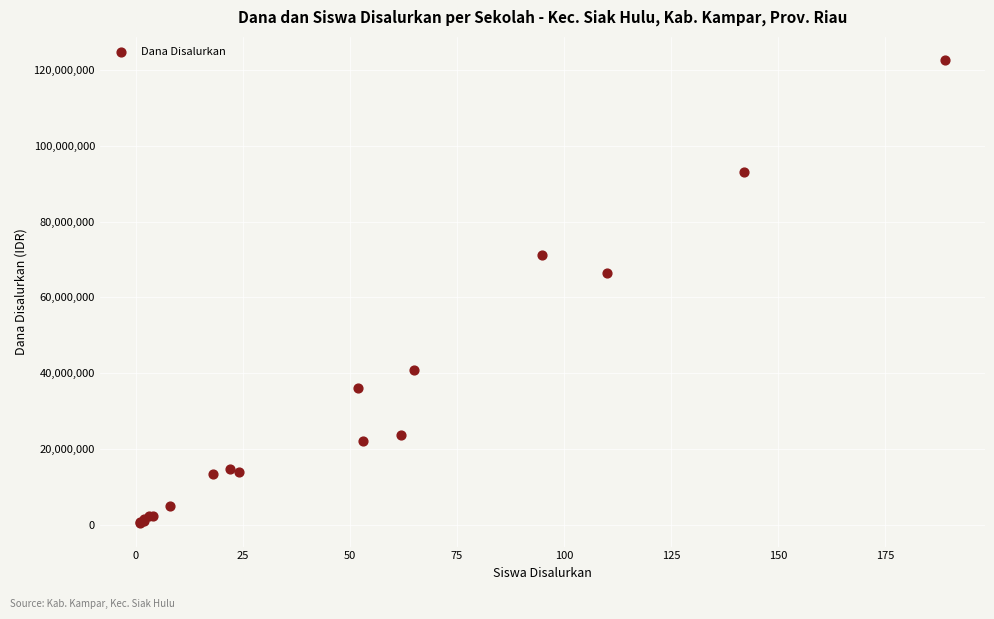

What Y value in the scatter plot is closest to 61500000?

66375000